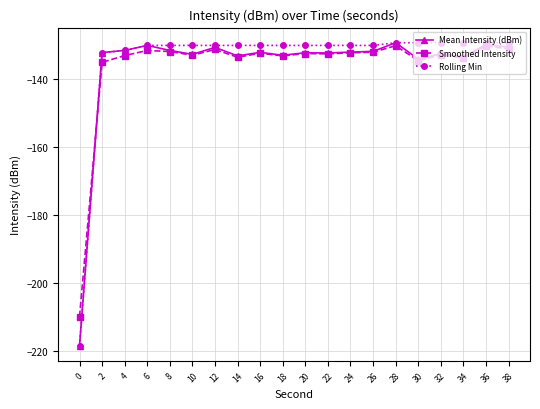

True or false: Smoothed Intensity has more than 1 interior local peaks.

True